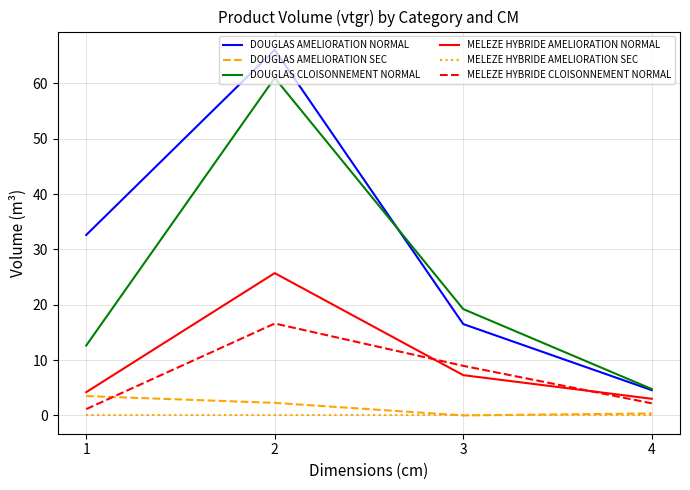

What is the difference between the maximum and minimum values in the DOUGLAS CLOISONNEMENT NORMAL series?

56.2